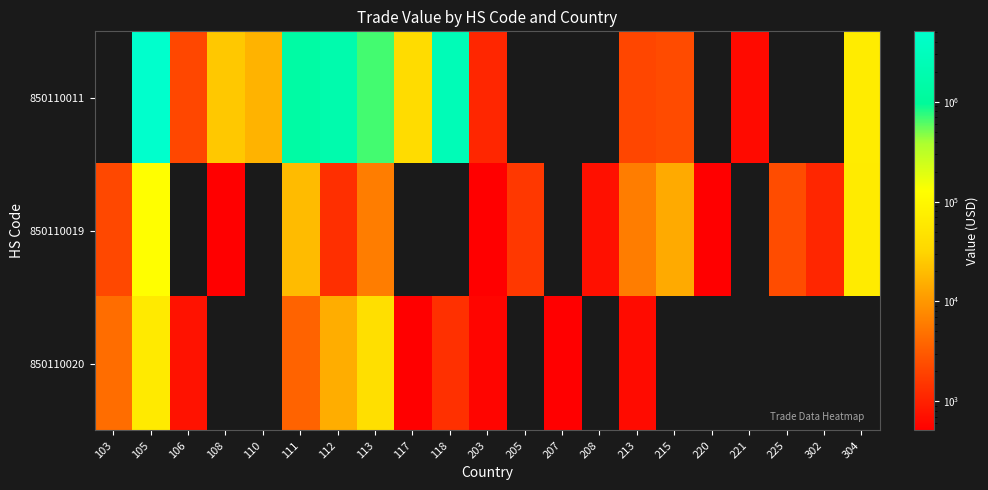

Which series has the largest range (max minus min)?

850110011